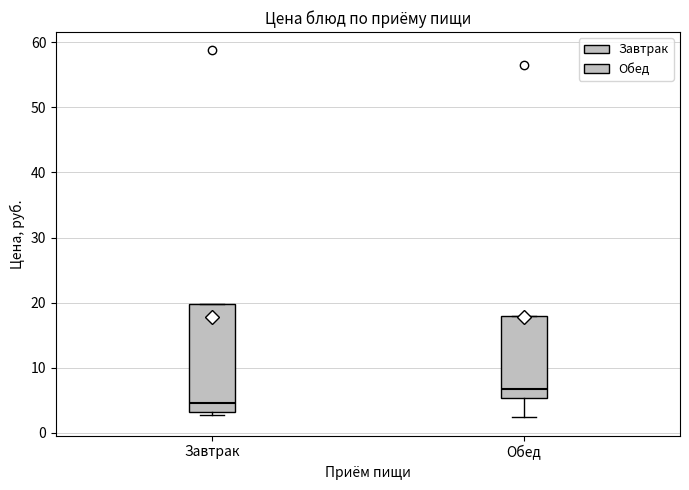

Comparing the boxes themselves (not the whiskers), which one is the tallest?

Завтрак